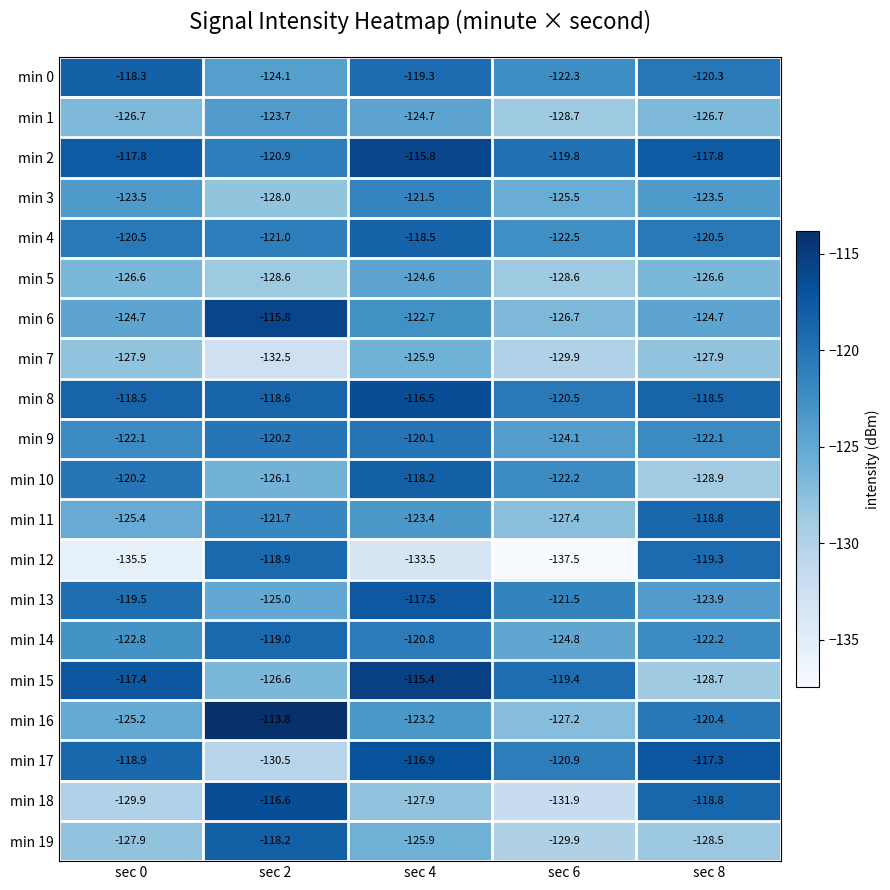

What is the difference between the second highest and second lowest values in the min 7 series?

2.0